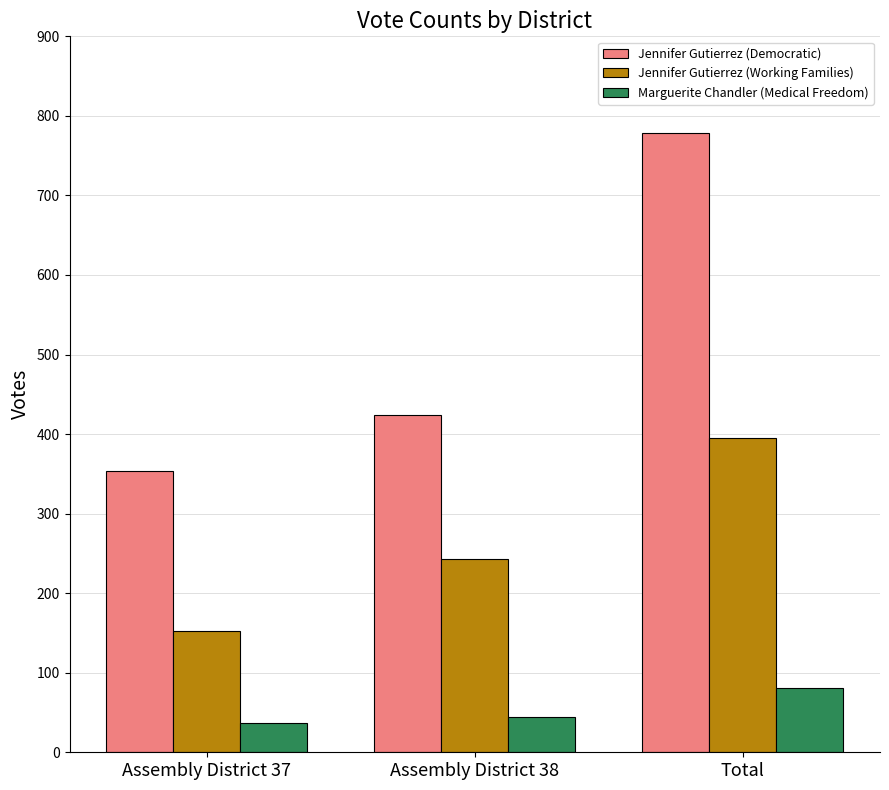

Between Assembly District 37 and Total, which series saw the biggest shift?

Jennifer Gutierrez (Democratic)